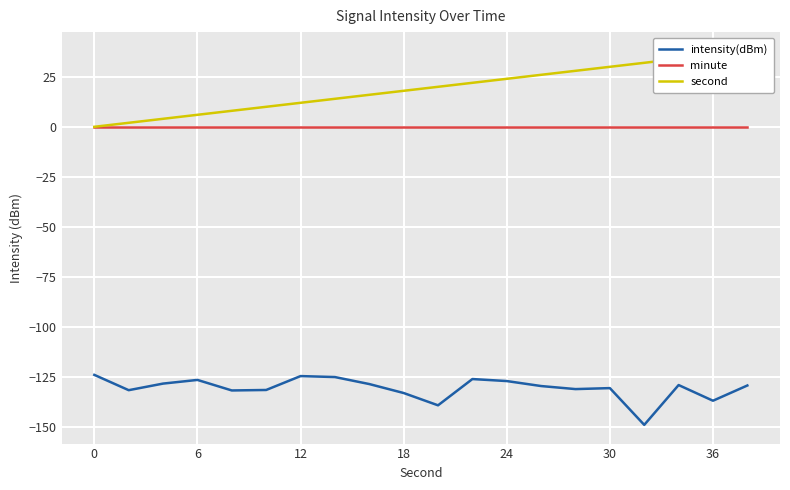

What is the total value across all series at 7?

-111.2